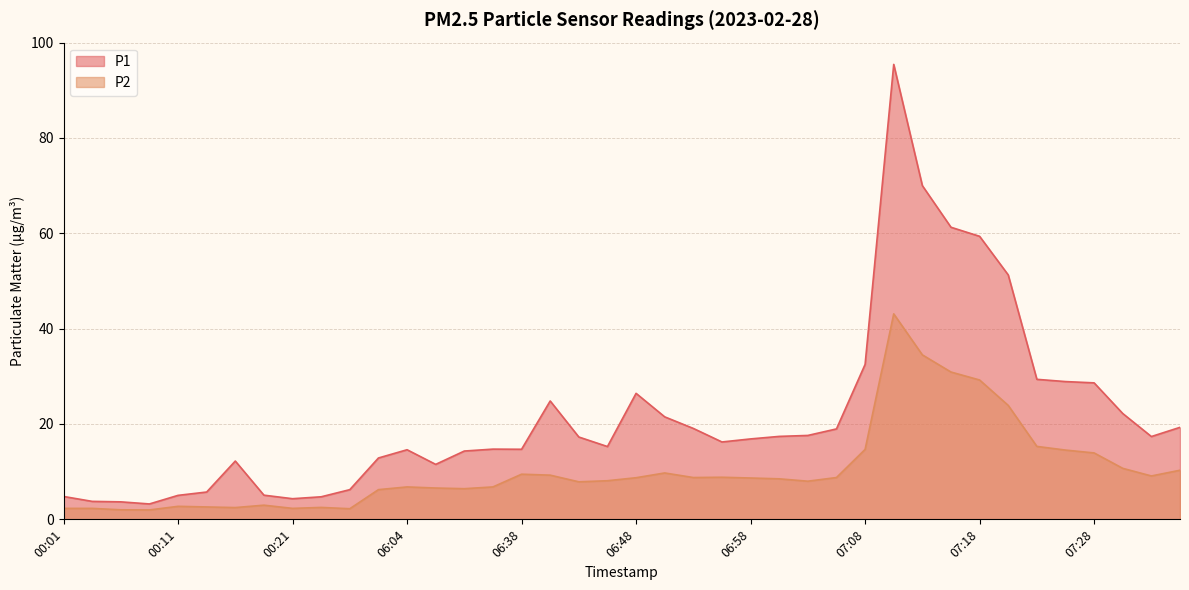

Which category has the lowest value in the P1 series?

00:08